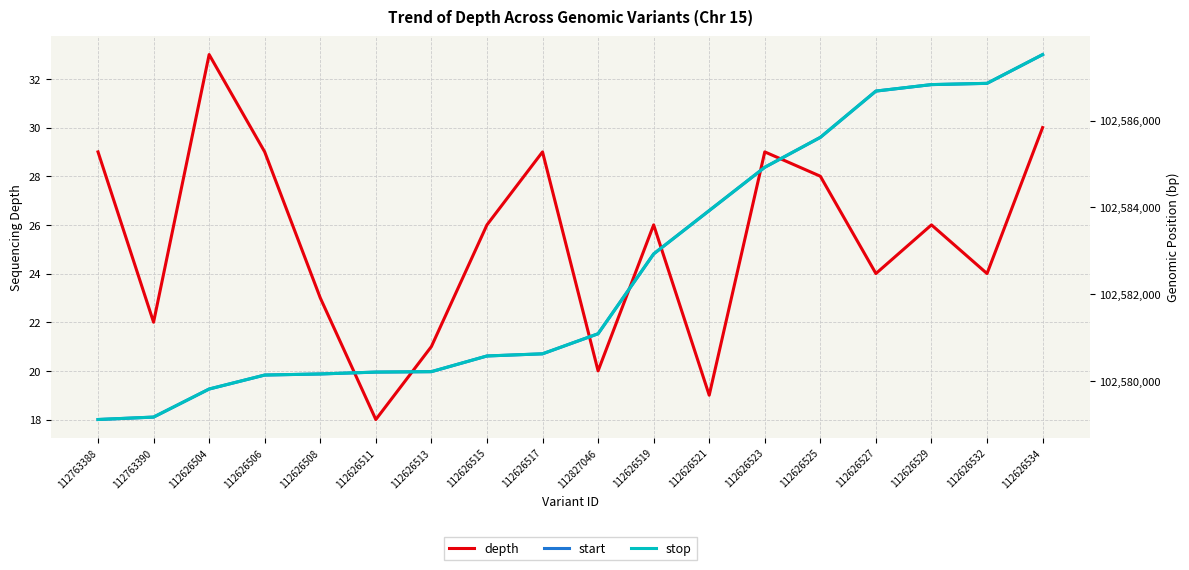

At how many categories does at least one series exceed 31281575?

18